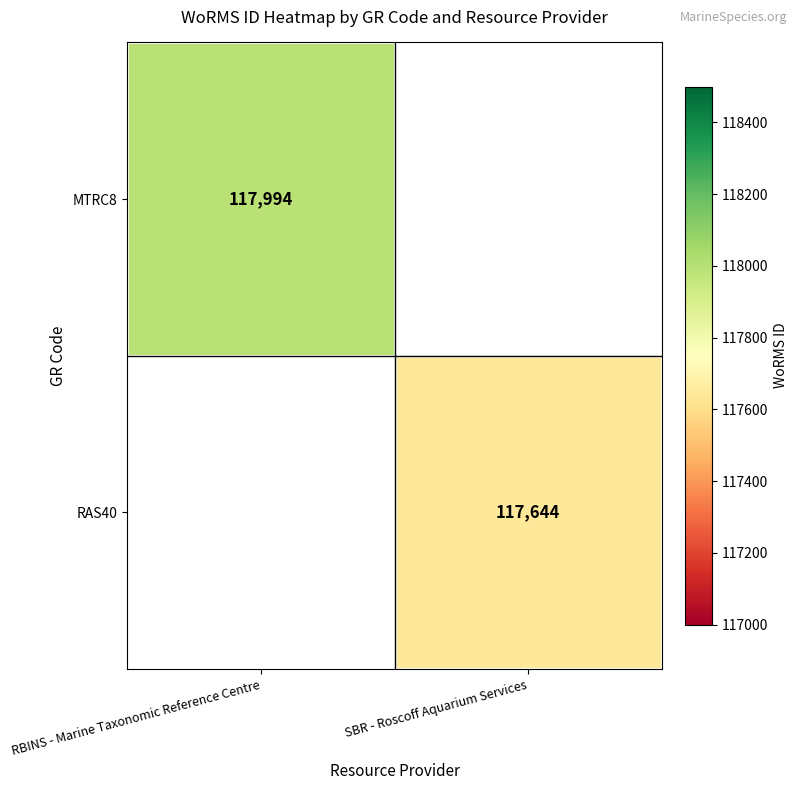

At which category does the chart reach its peak across all series?

RBINS - Marine Taxonomic Reference Centre